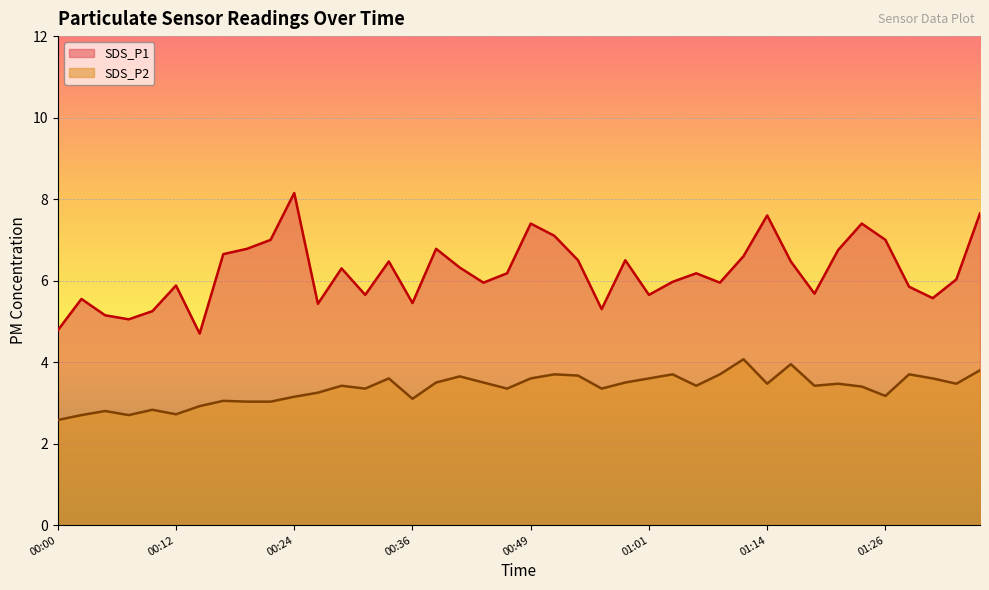

Is the value of SDS_P1 at 00:54 greater than the value of SDS_P2 at 01:36?

Yes